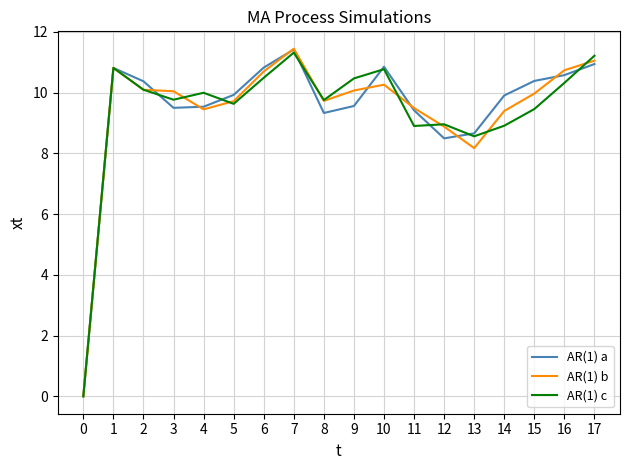

At which label is AR(1) b closest to 5?

13